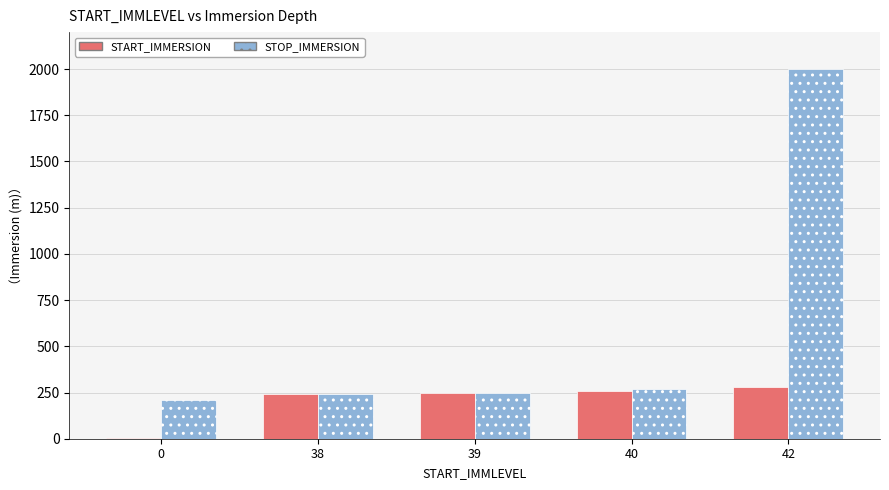

True or false: STOP_IMMERSION has a value of 249.5 at 39.

True